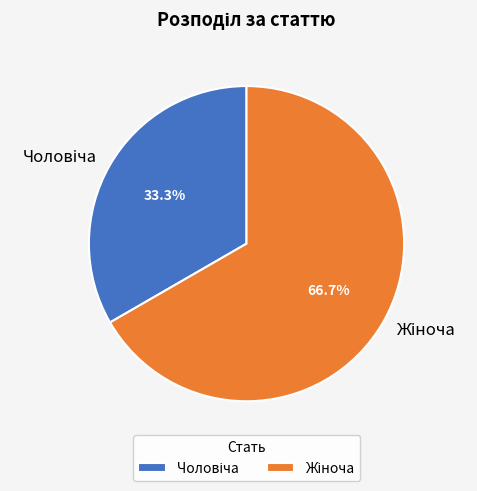

Is there any slice that represents more than half of the pie?

Yes